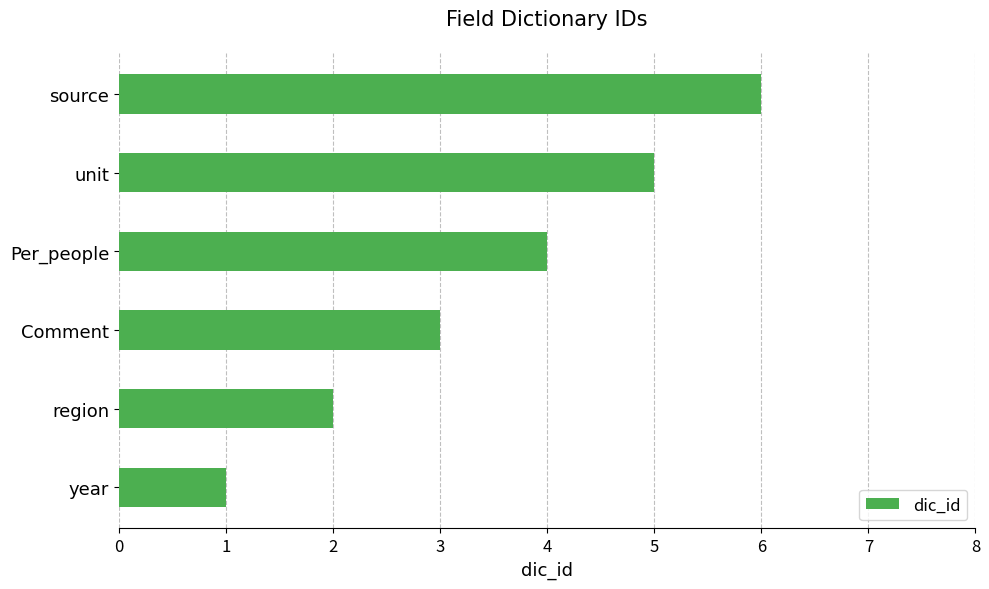

Count the number of categories in the chart.

6